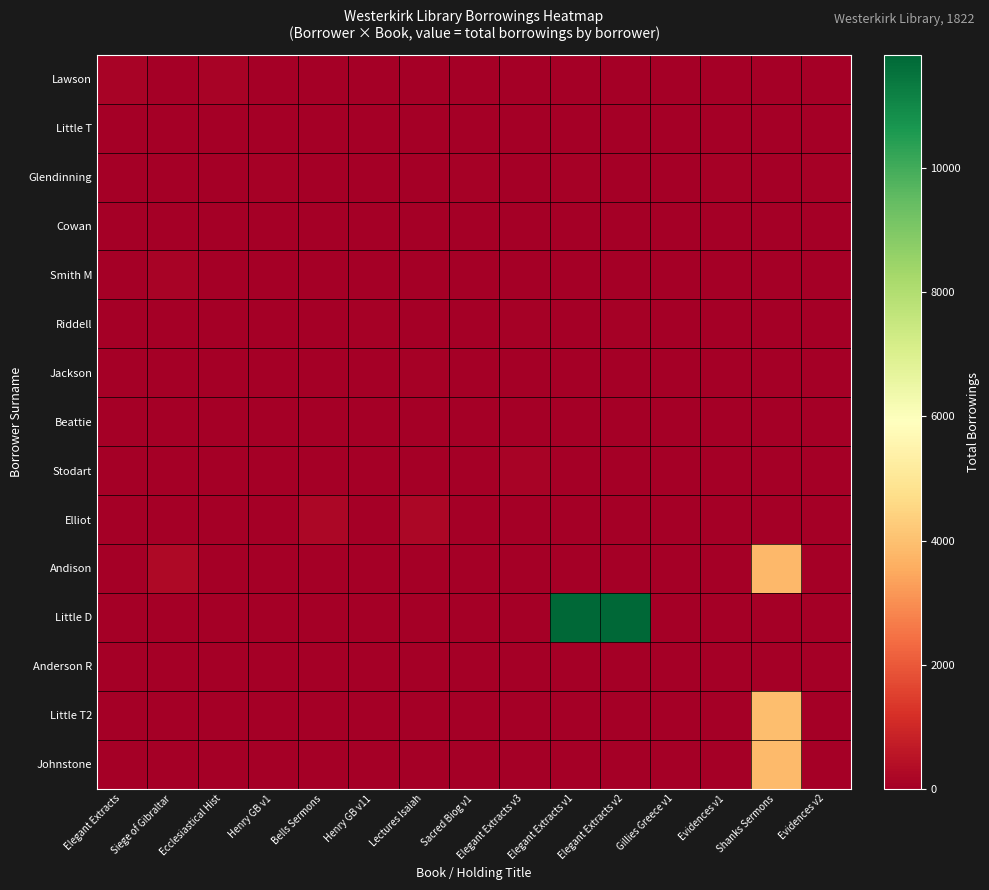

Which series has the largest total across all categories?

Little D